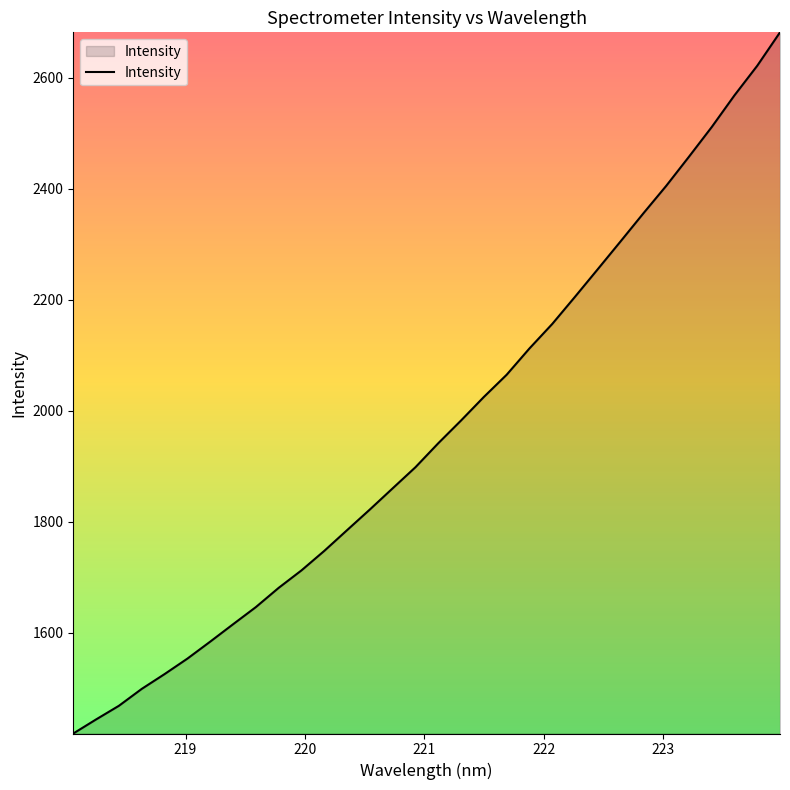

What is the smallest value displayed?

1418.1